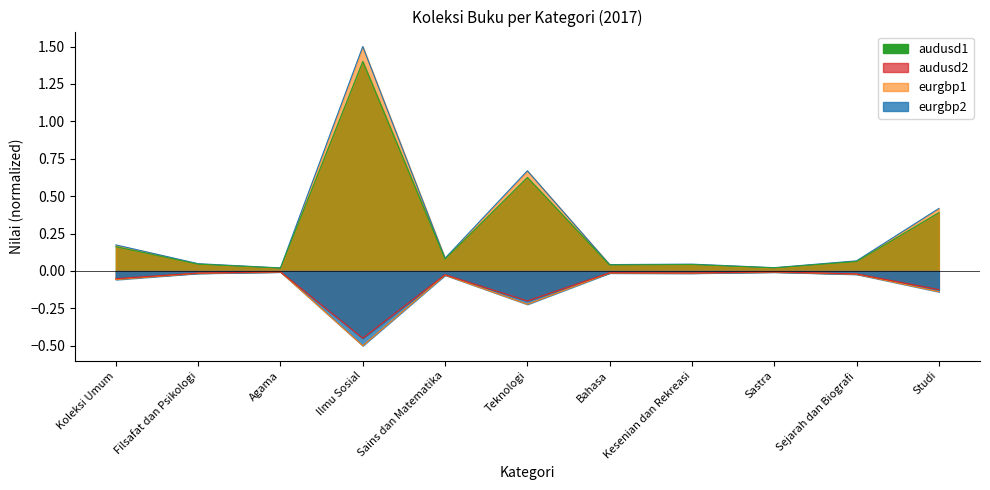

At which category does the chart reach its minimum across all series?

Agama